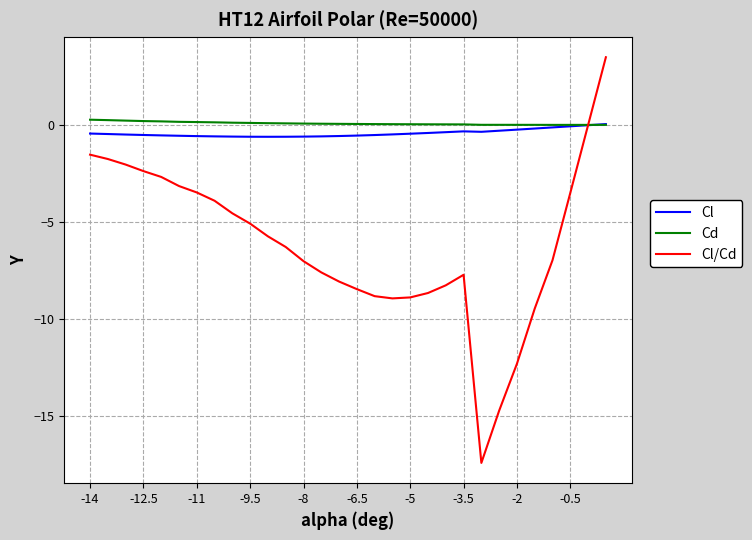

Which series has the widest spread of values?

Cl/Cd